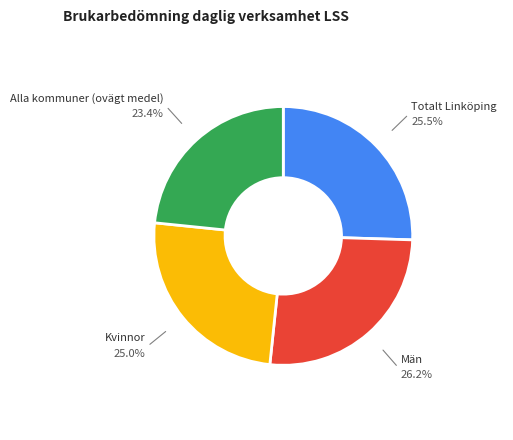

Is there any slice that represents more than half of the pie?

No